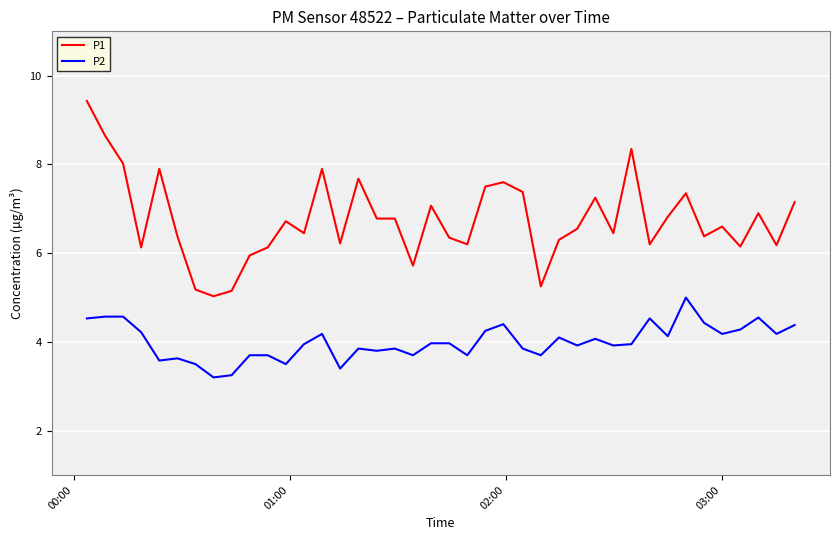

What is the minimum value for P1?

5.0